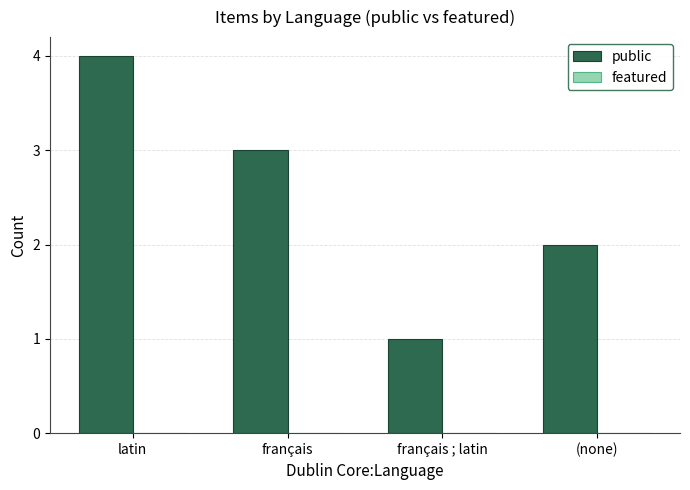

What is the label of the 3rd bar from the right?

français